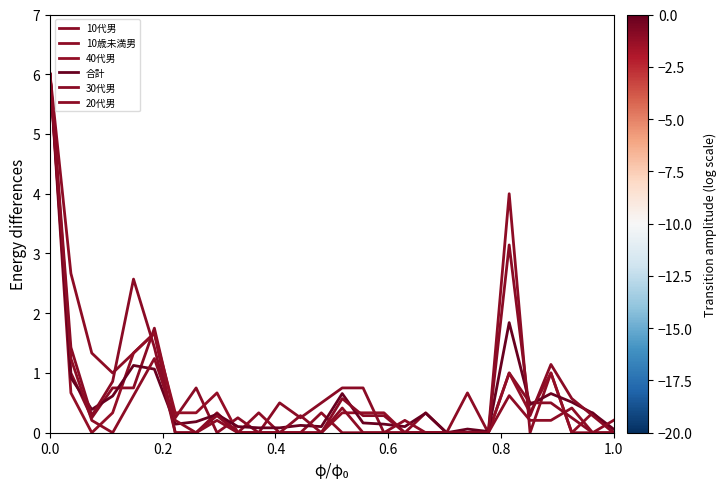

What is the difference between the maximum and minimum values in the 40代男 series?

6.0